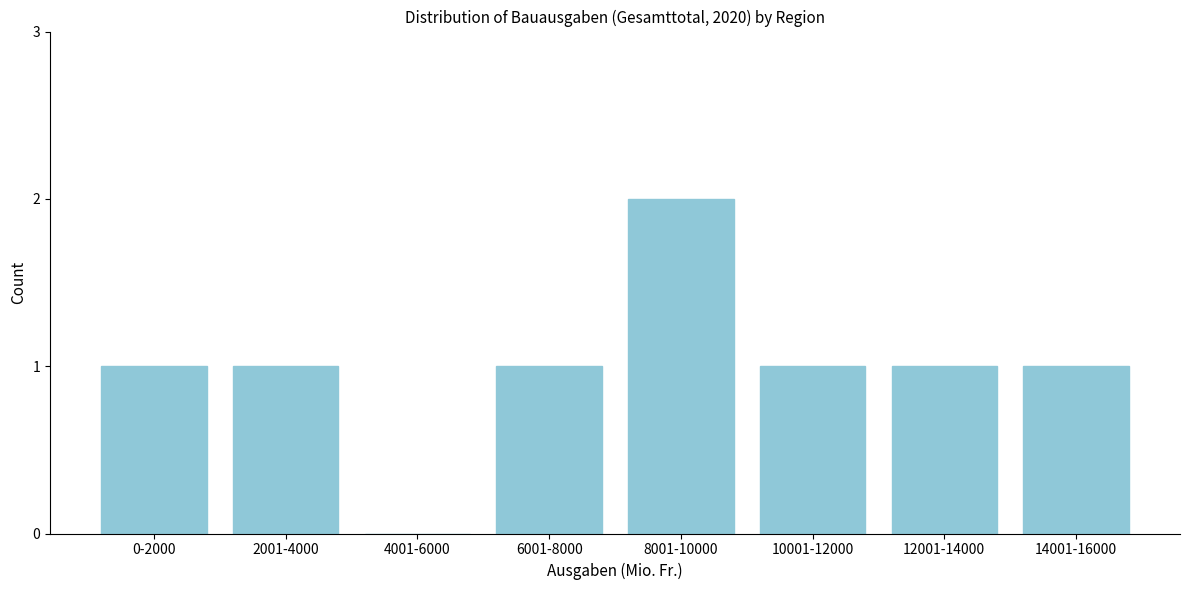

Reading left to right, what are all the values shown in this chart?

0-2000=1	2001-4000=1	4001-6000=0	6001-8000=1	8001-10000=2	10001-12000=1	12001-14000=1	14001-16000=1